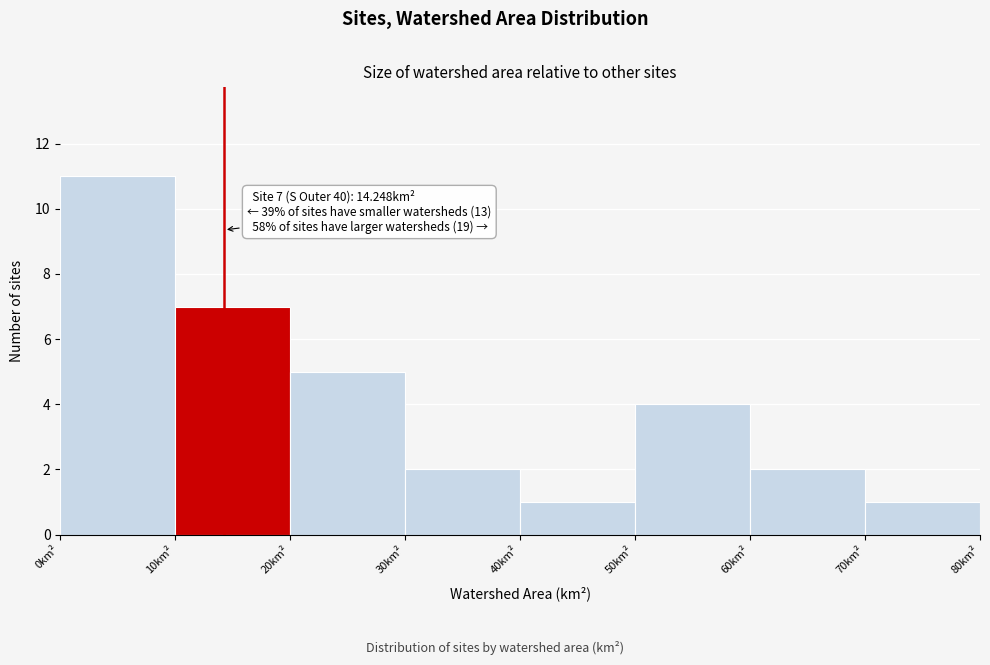

Over which range of the x-axis is the bar tallest?

0 to 10